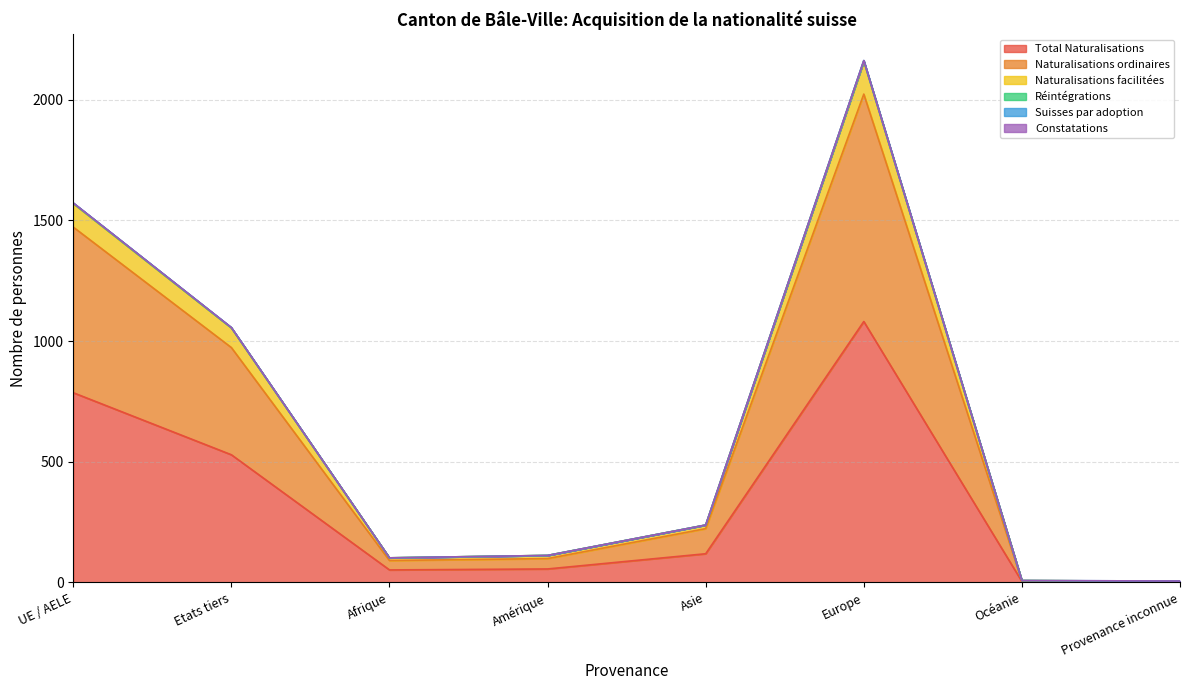

Which category has the highest value in the Total Naturalisations series?

Europe